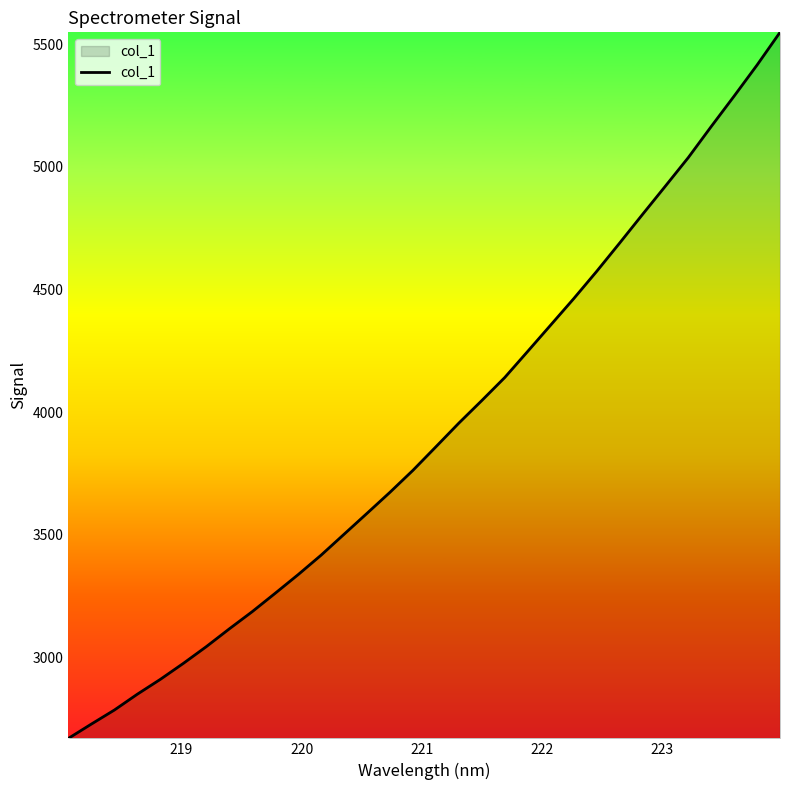

What is the greatest value displayed?

5548.4